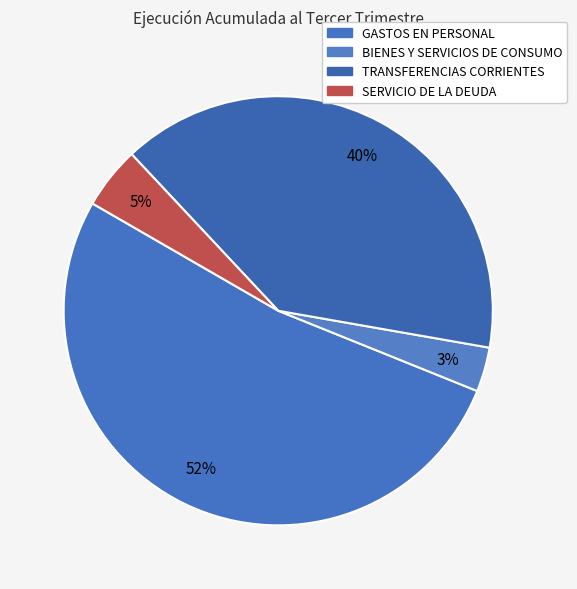

Count the number of slices in the pie.

4